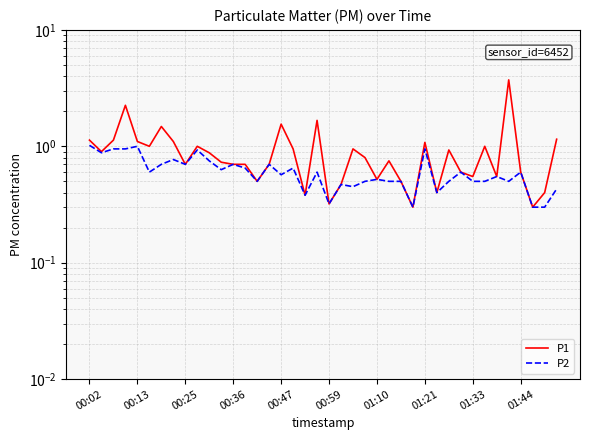

How many interior local peaks does the P1 series have?

11